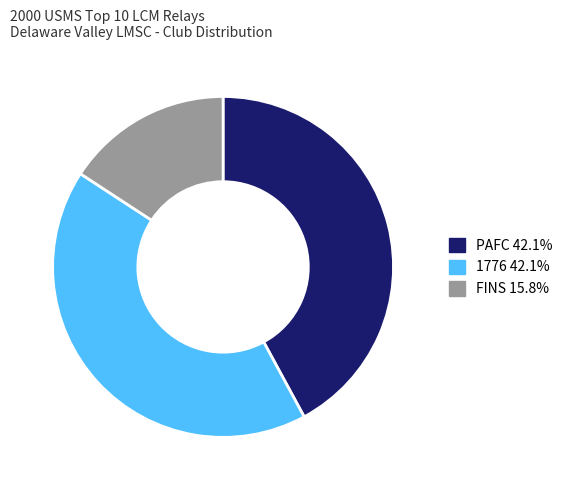

Between 1776 and FINS, which is larger?

1776